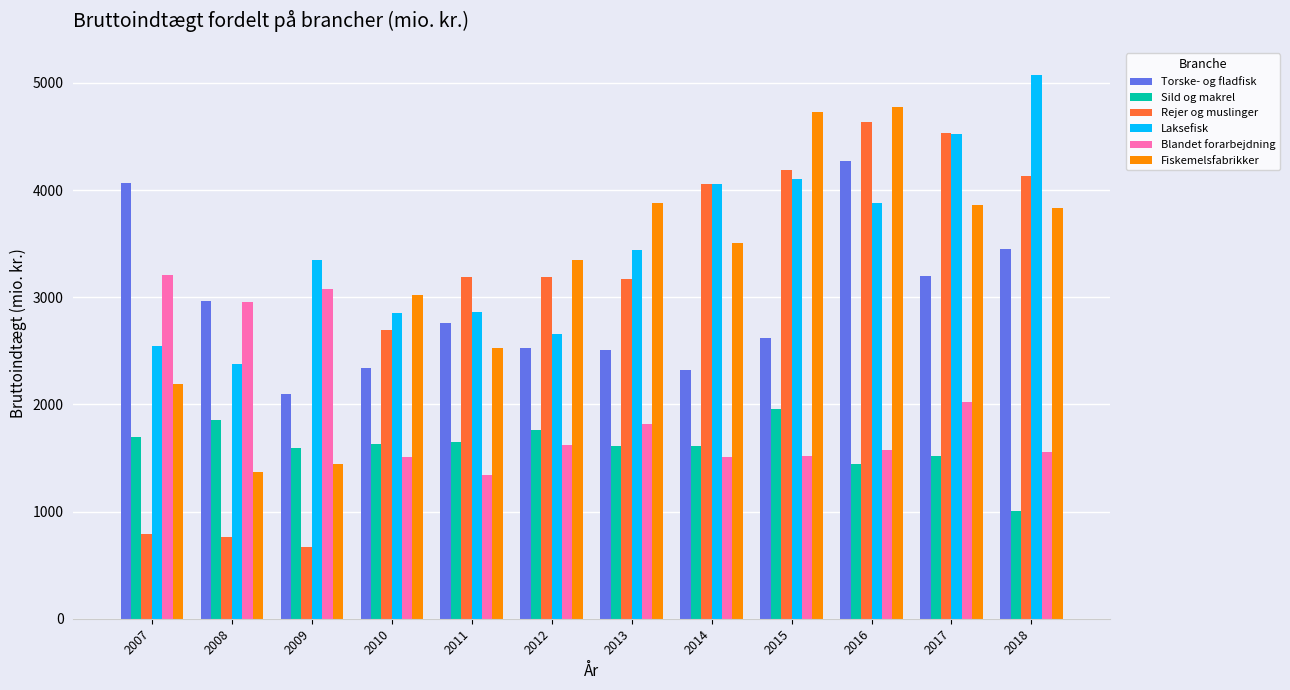

The Torske- og fladfisk series shows 2620.1 at 2015. True or false?

True